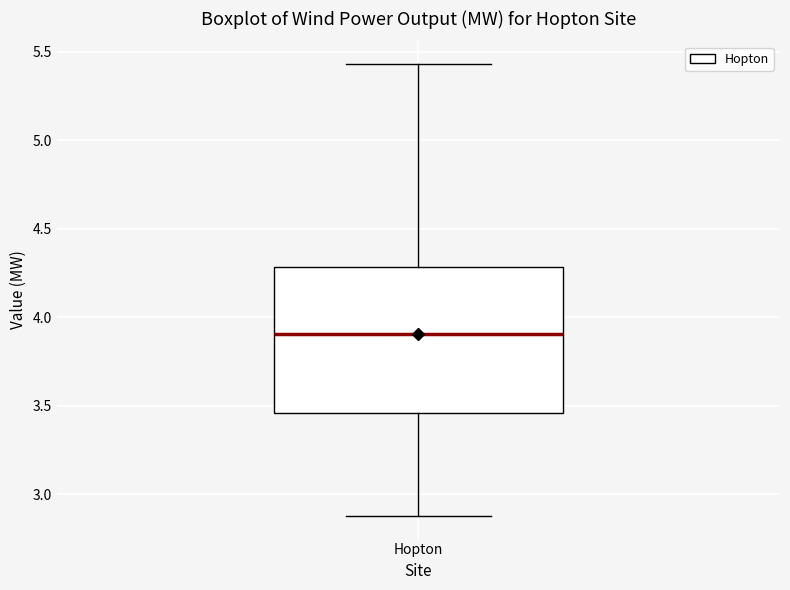

Transcribe this box plot: give where the median line is, the range the box spans, and where the two whiskers end, as read against the y-axis. The values are not printed on the chart, so give them approximately, as read against the axis.

median 3.90, box 3.45 to 4.30, whiskers 2.90 to 5.45